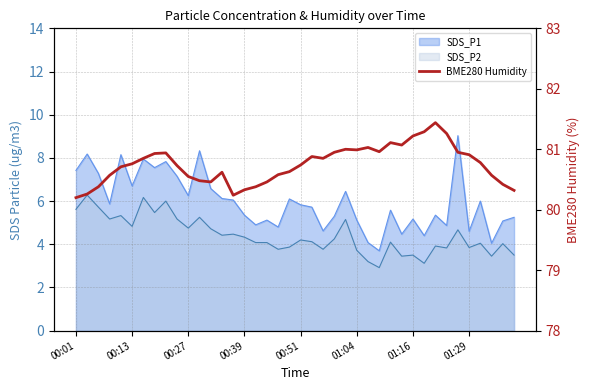

What is the value of the 23rd point from the left?

80.8